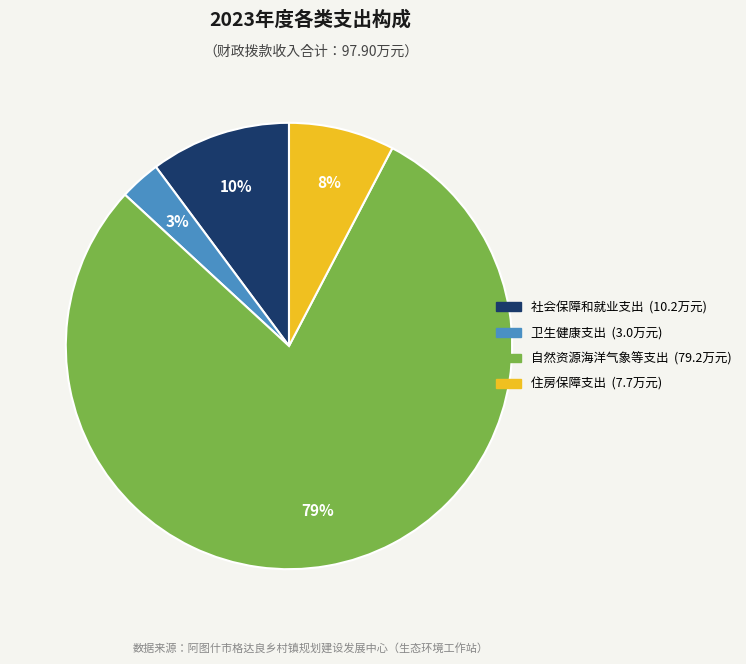

To the nearest percent, what is the average slice percentage?

25%